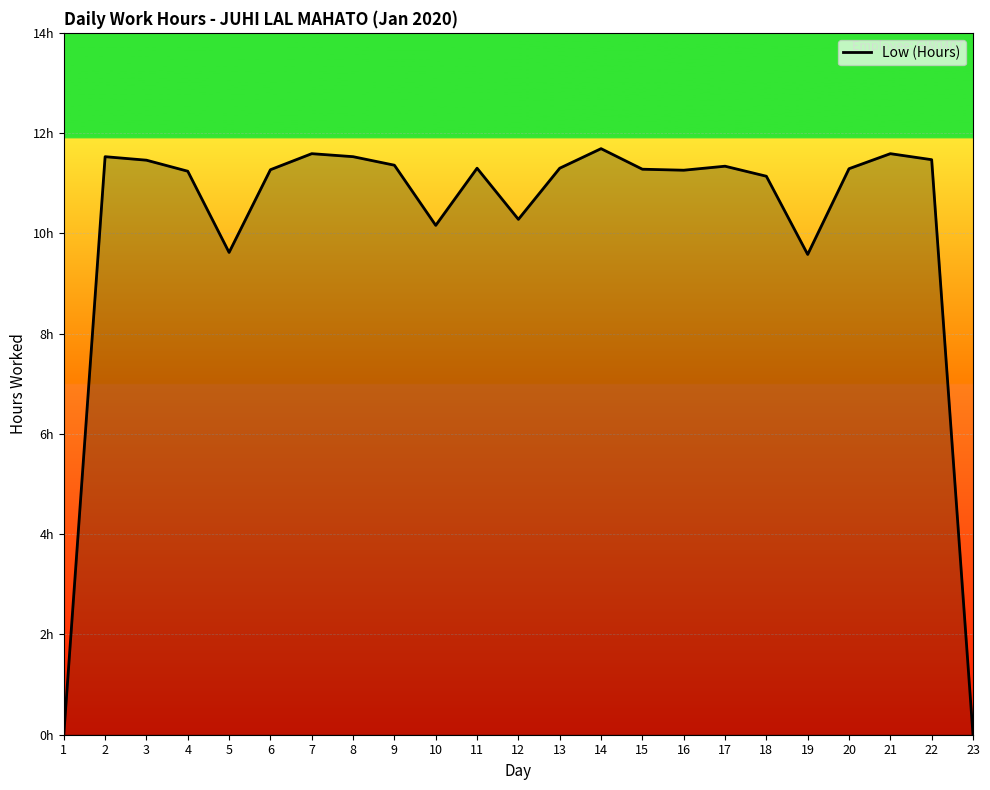

Which has a higher value, 18 or 15?

15